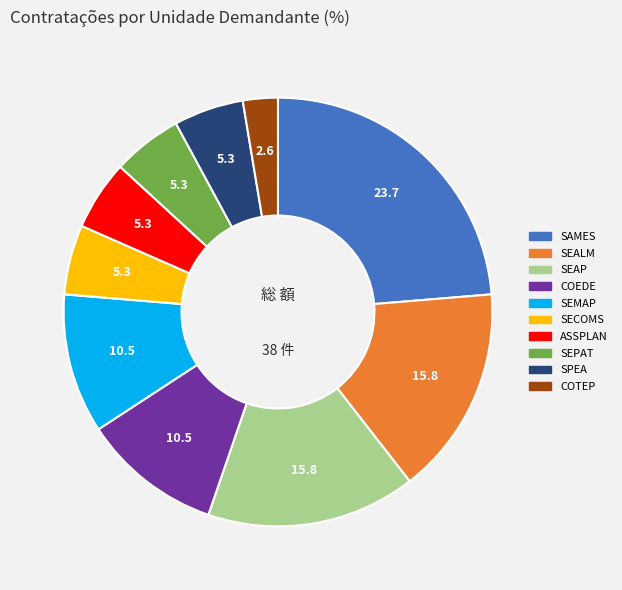

Count the number of slices in the pie.

10